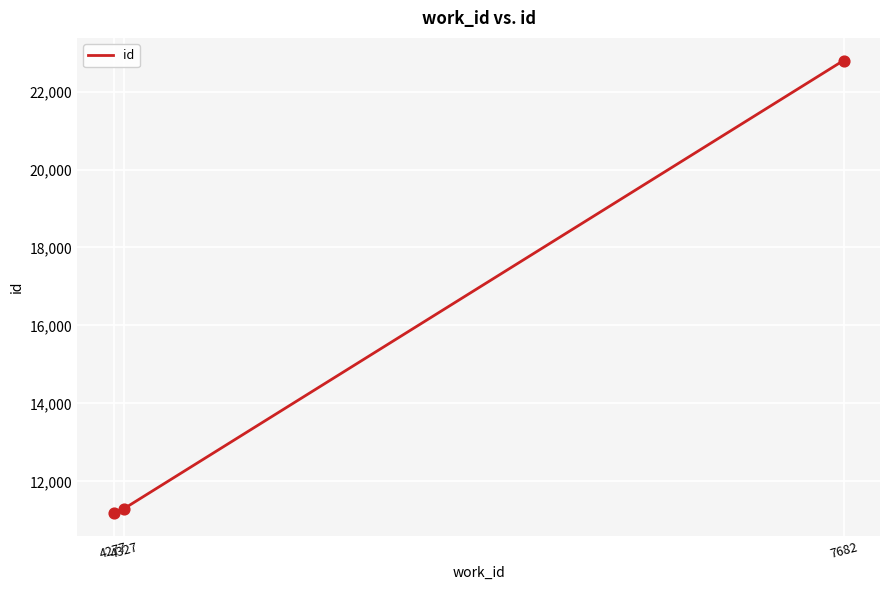

What is the ratio of the value at 7682 to the value at 4327?

2.0